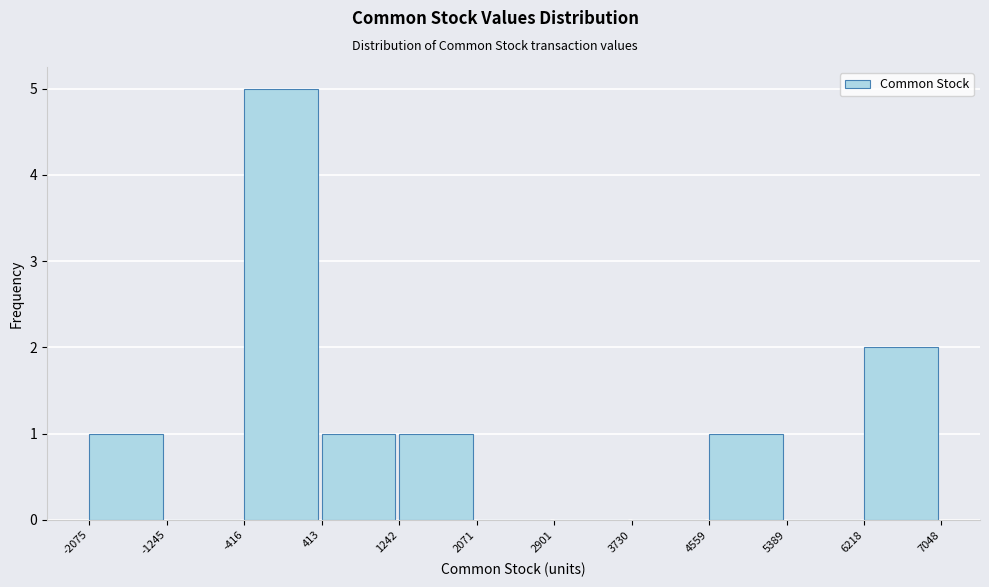

Which range on the x-axis has the tallest bar?

-416 to 413